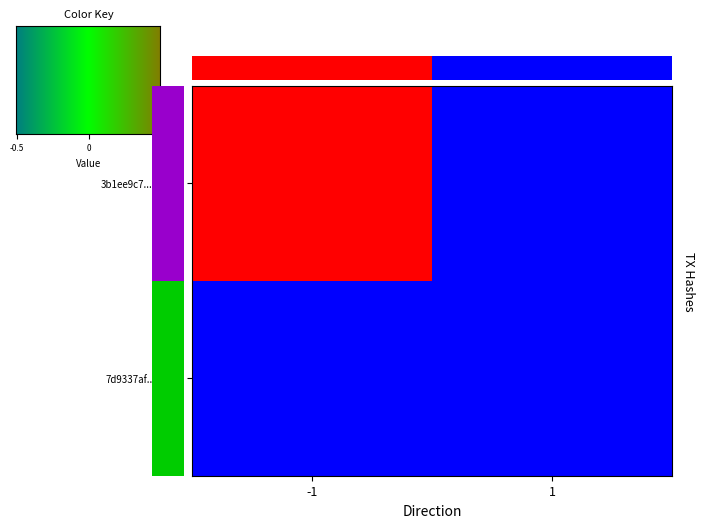

Reading left to right, extract all data points from this chart.

3b1ee9c7...cf7374: -1=333	1=0
7d9337af...42645: -1=0	1=0